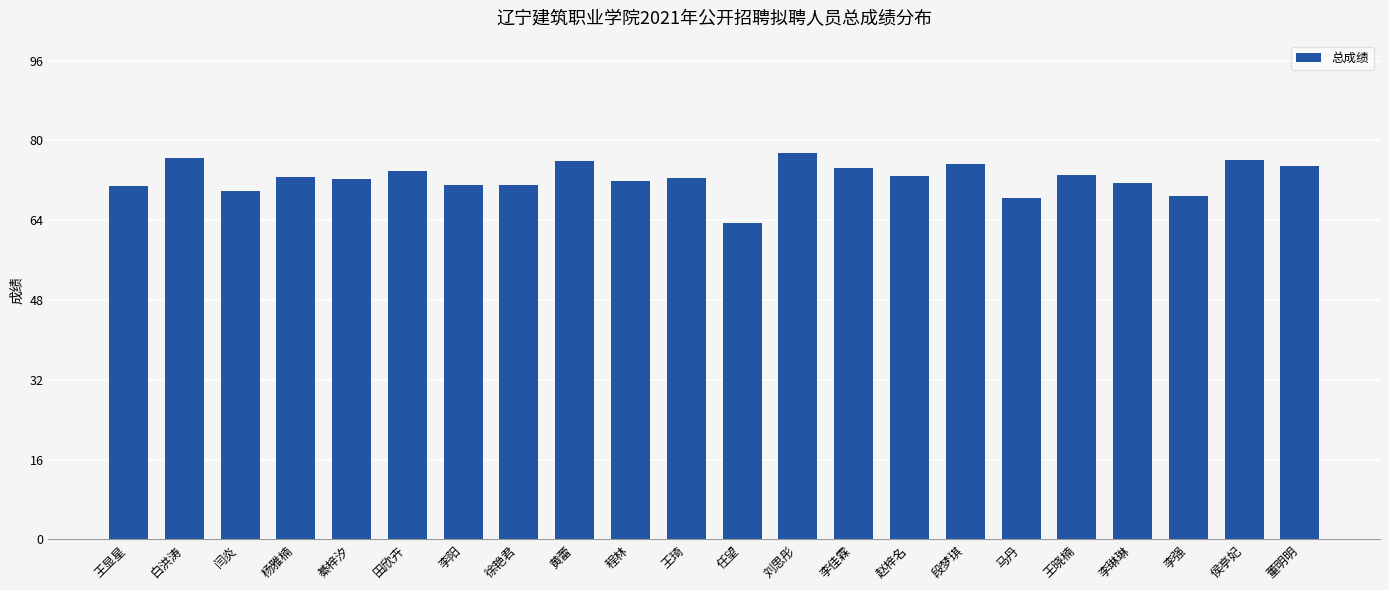

Which category has the lowest value across all series?

任望